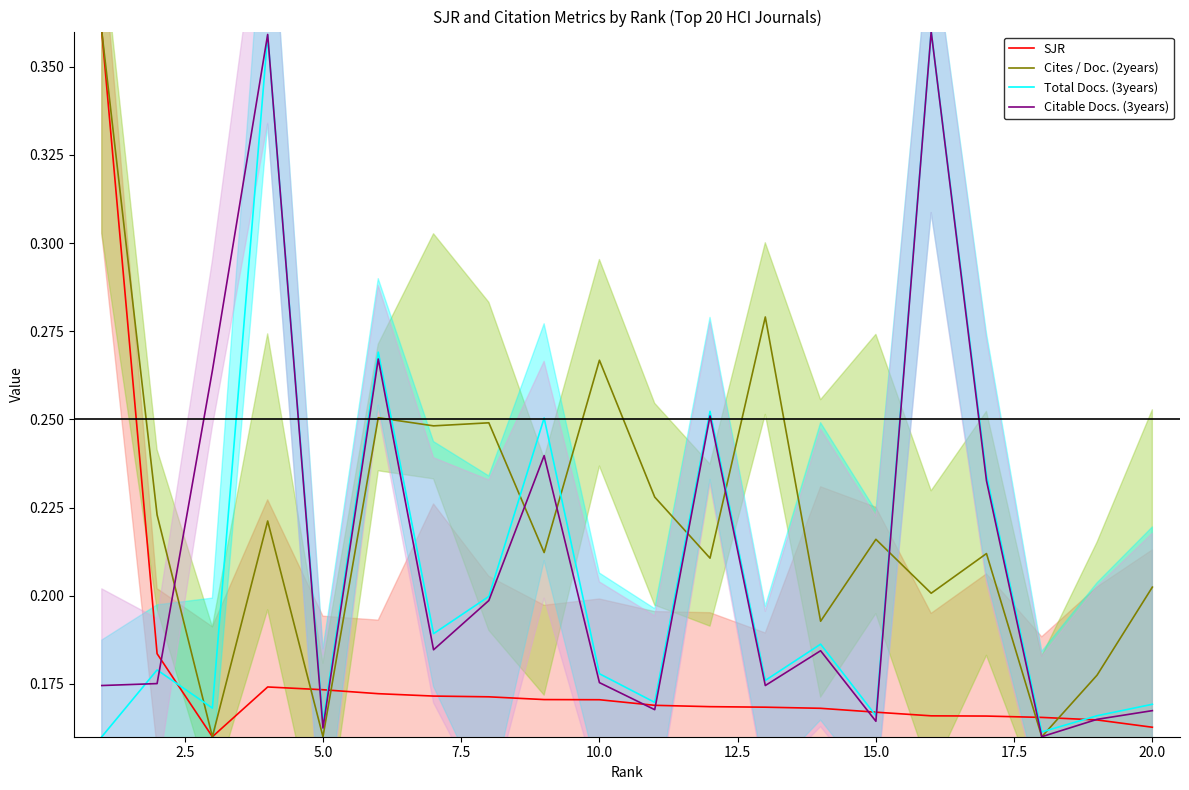

Between 5.0 and 22.5, which series saw the biggest shift?

Cites / Doc. (2years)